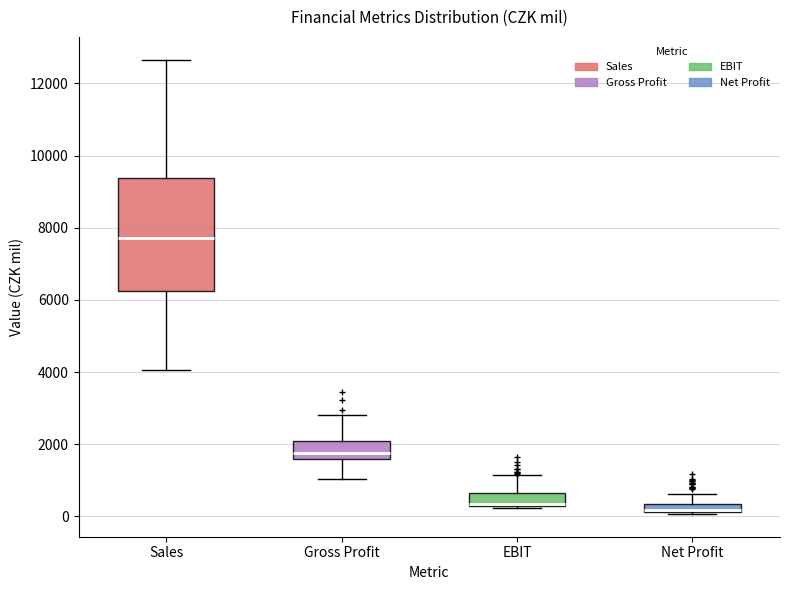

Comparing the boxes themselves (not the whiskers), which one is the tallest?

Sales